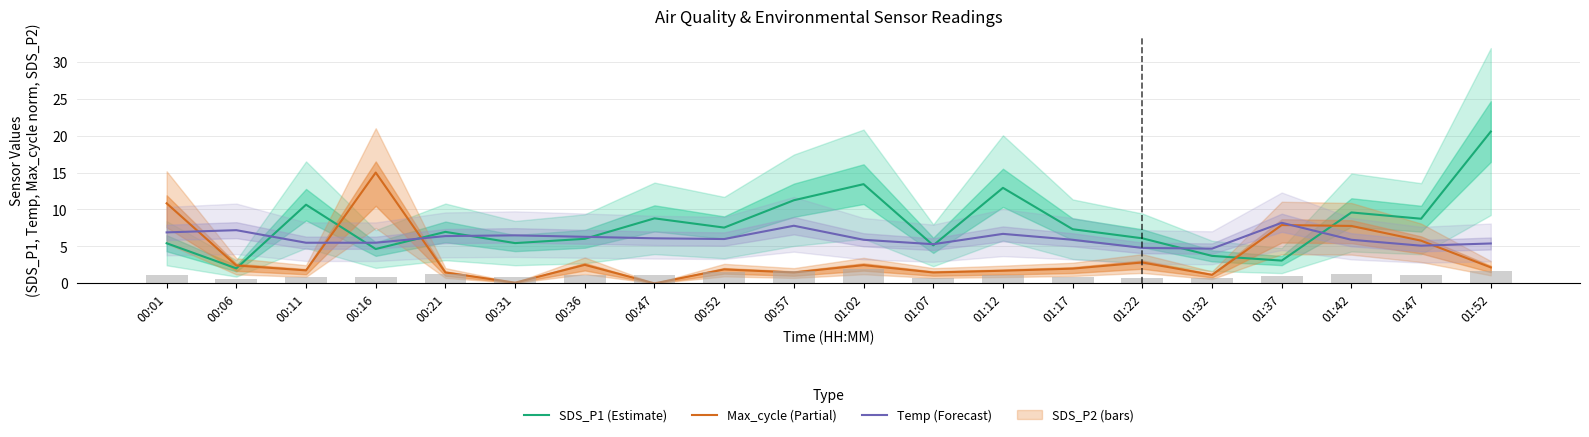

Which series has the largest total across all categories?

SDS_P1